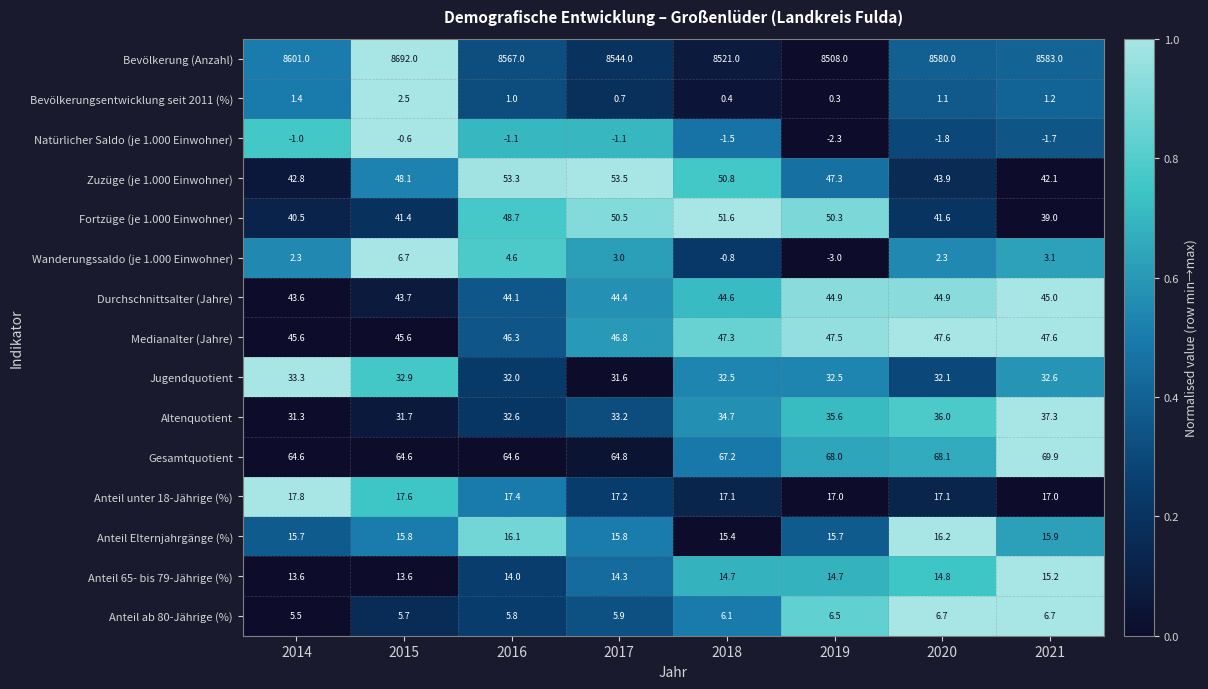

What is the total value across all series at 2019?

8883.0